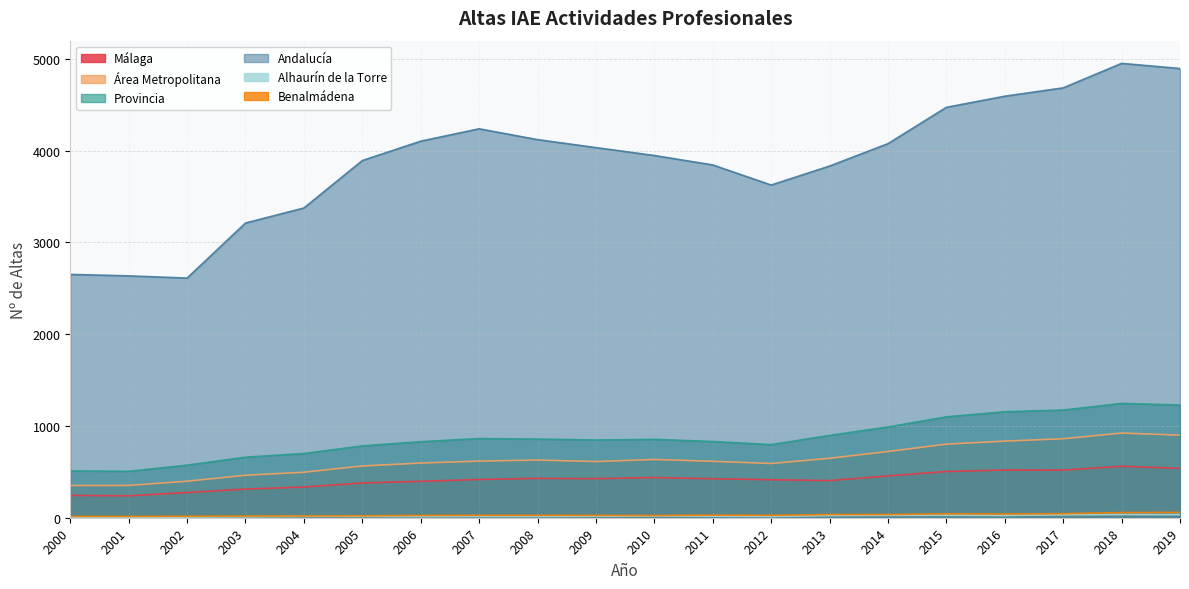

What is the total value across all series at 2007?

6176